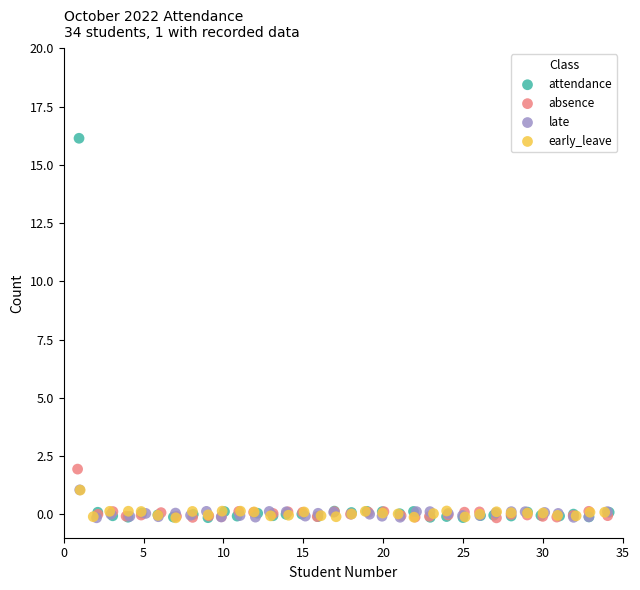

Which series has the largest Y range (max minus min)?

attendance